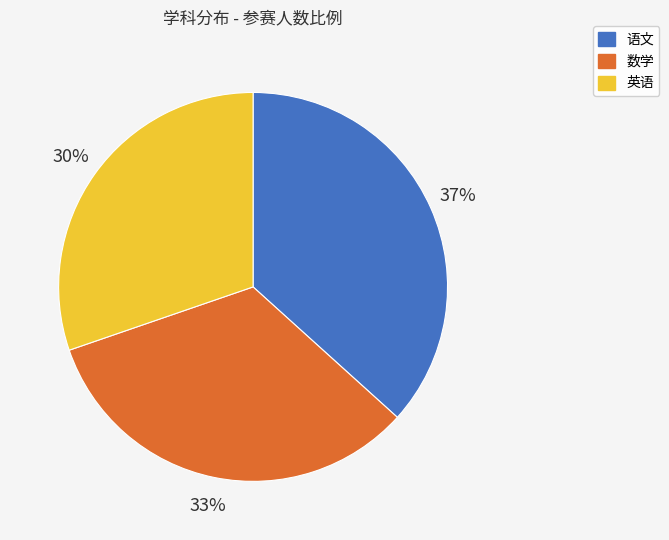

Is 语文 the majority of the pie?

No